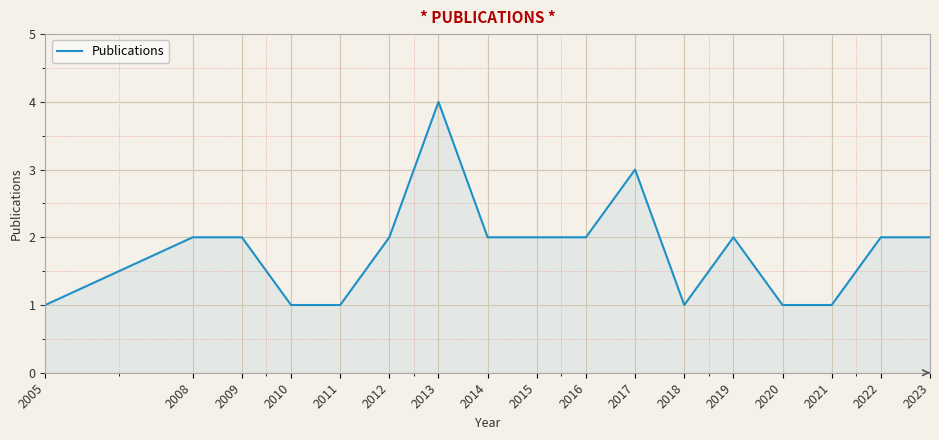

How many lines are shown in the chart?

1